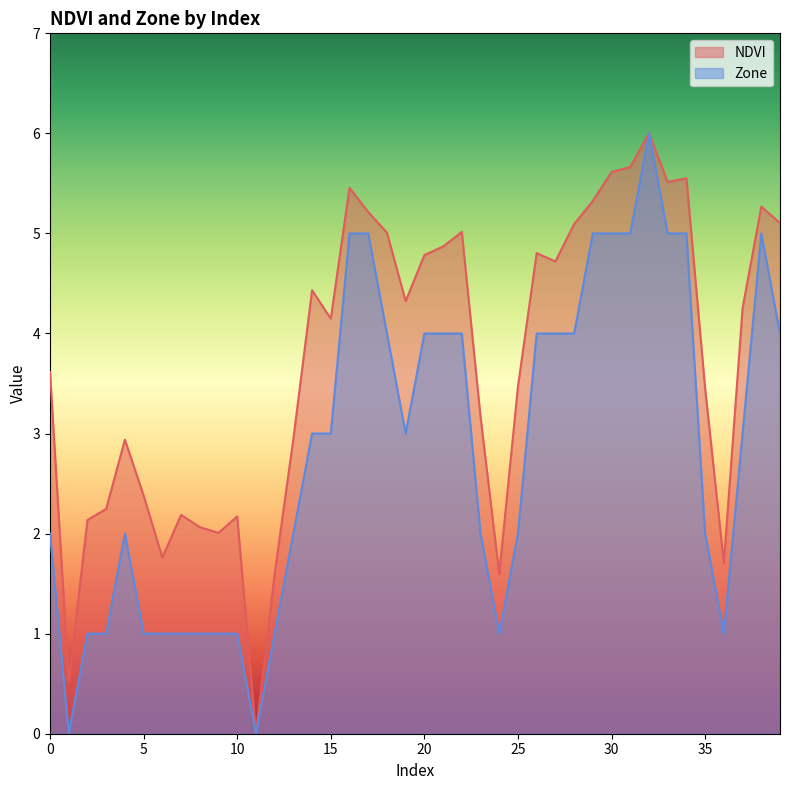

True or false: Zone and NDVI intersect in this chart.

False